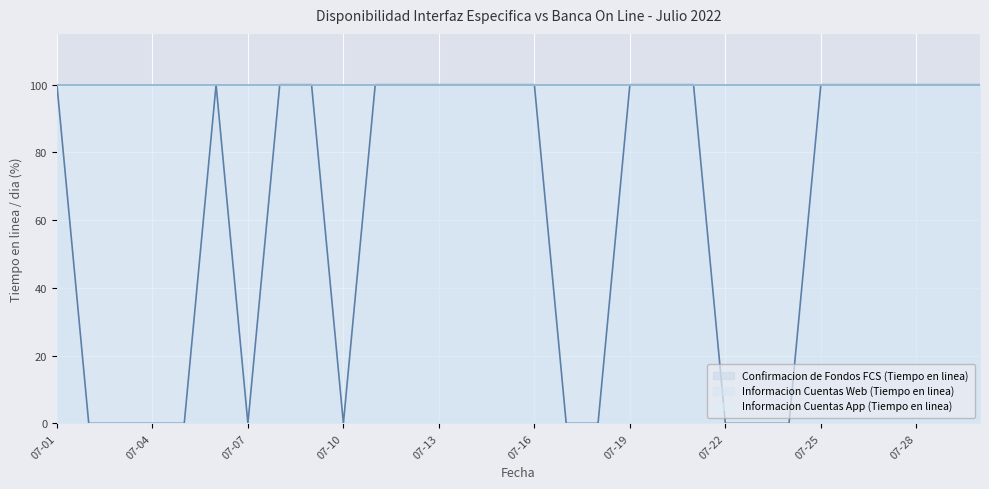

What is the maximum value shown in the chart?

100